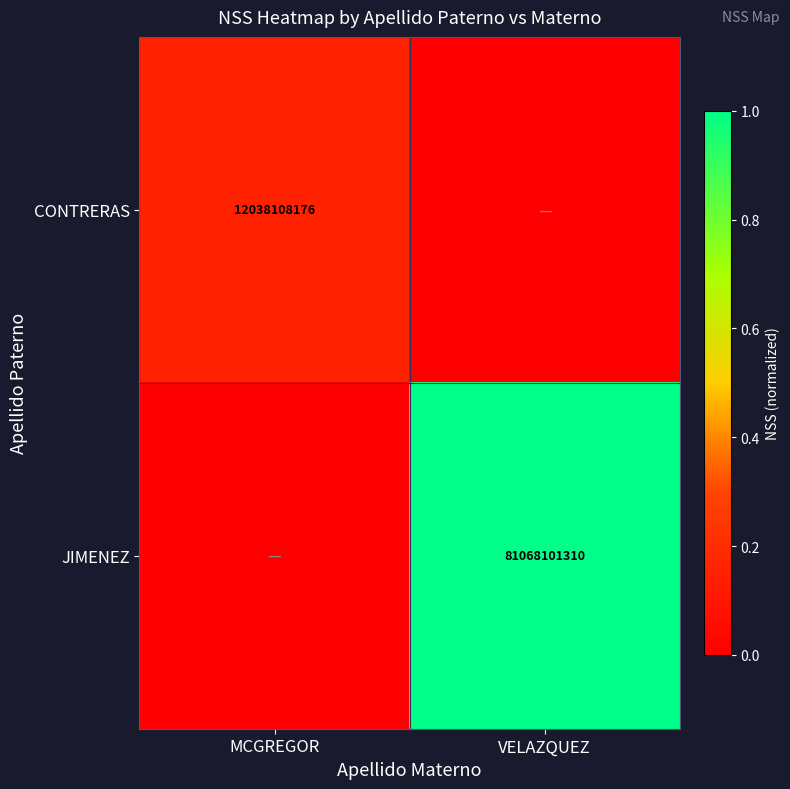

True or false: CONTRERAS has a value of 12038108176 at MCGREGOR.

True